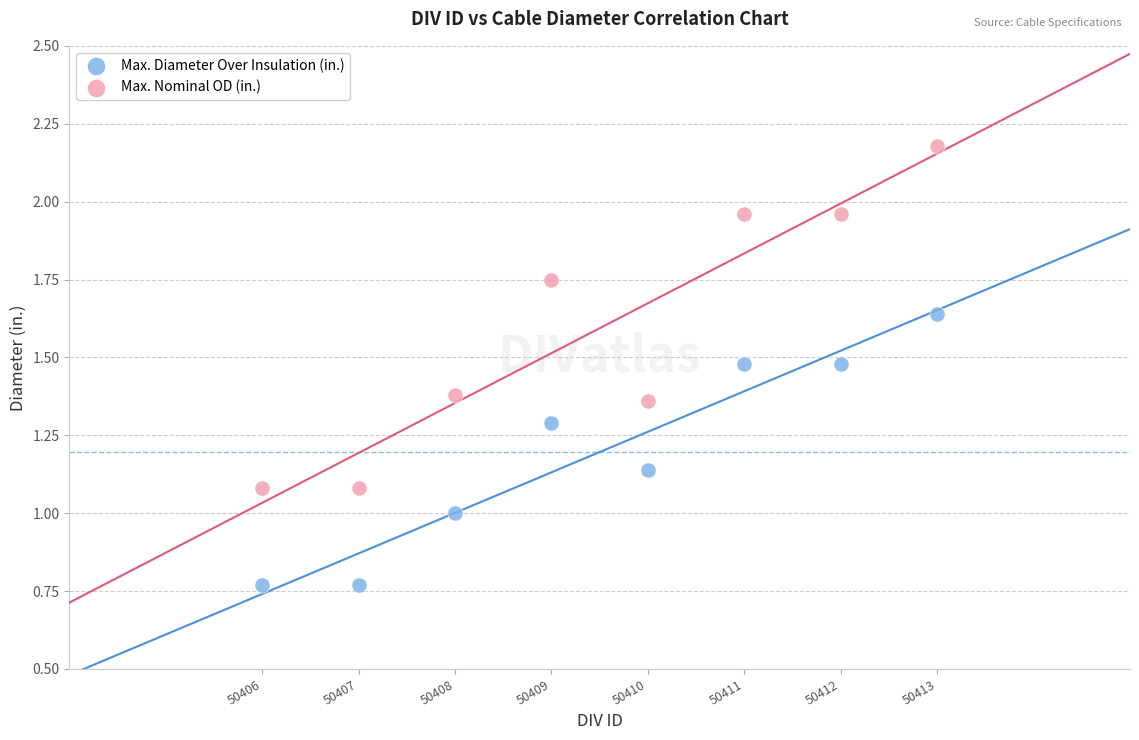

Which series contains the lowest Y value?

Max. Diameter Over Insulation (in.)